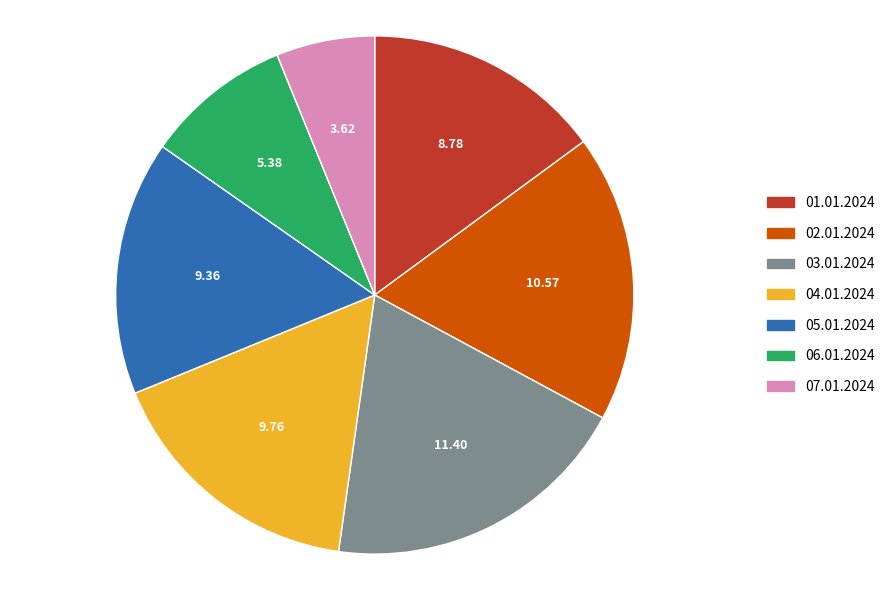

How many slices are in this pie chart?

7